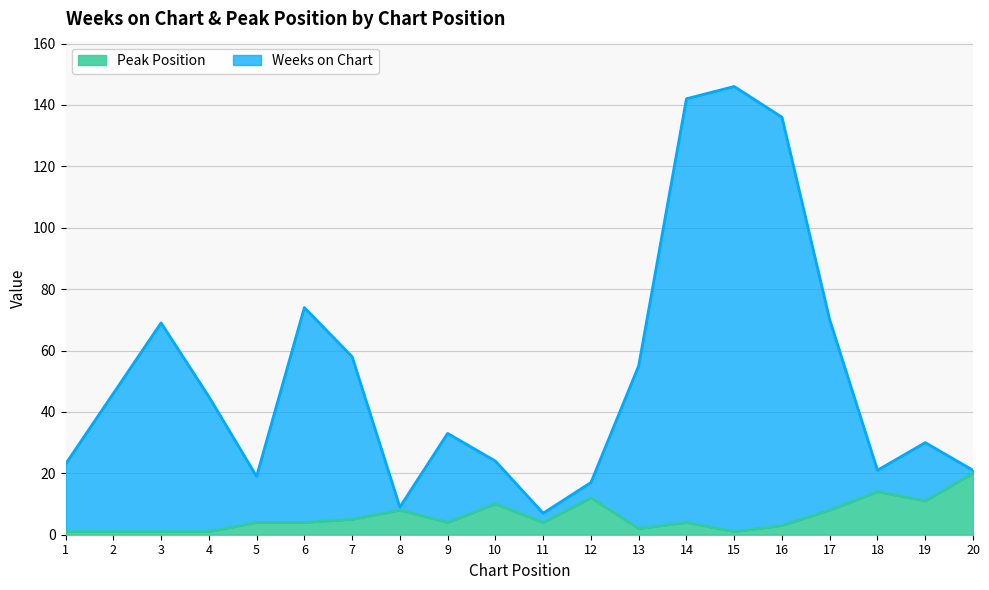

The value of Weeks on Chart at 10 is 15. True or false?

False